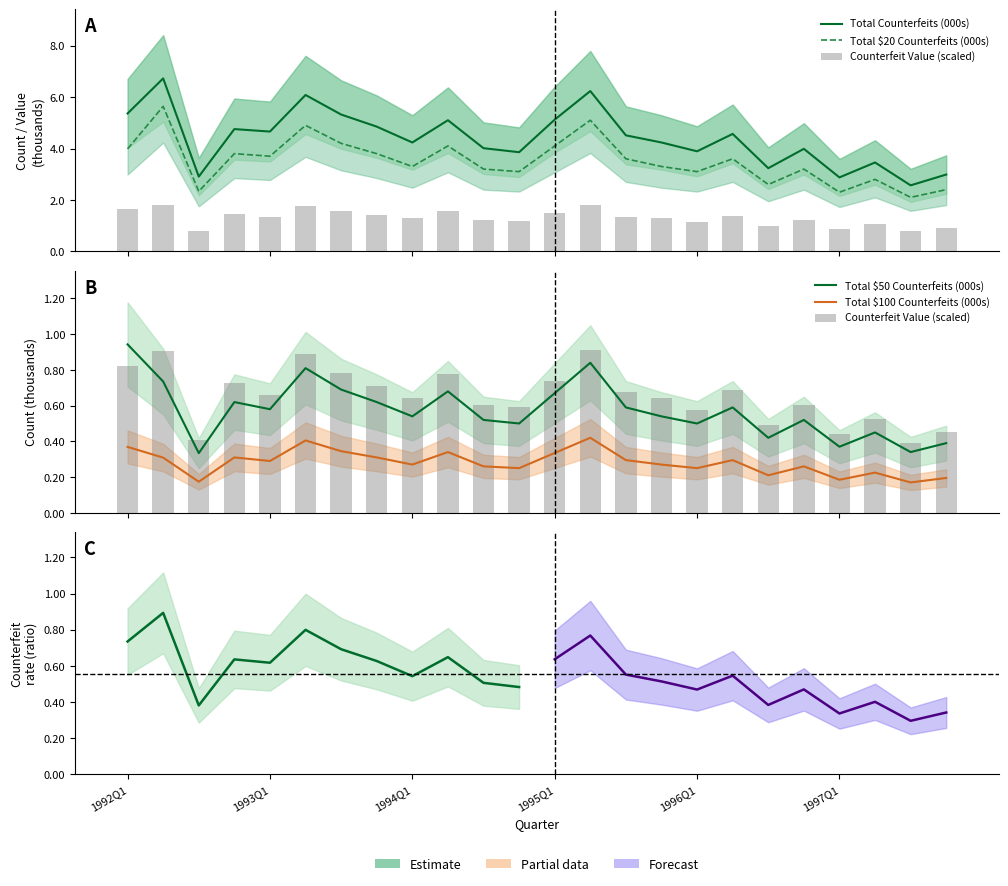

Is the value of Total $50 at 1996Q2 greater than the value of Total $20 at 1996Q4?

No